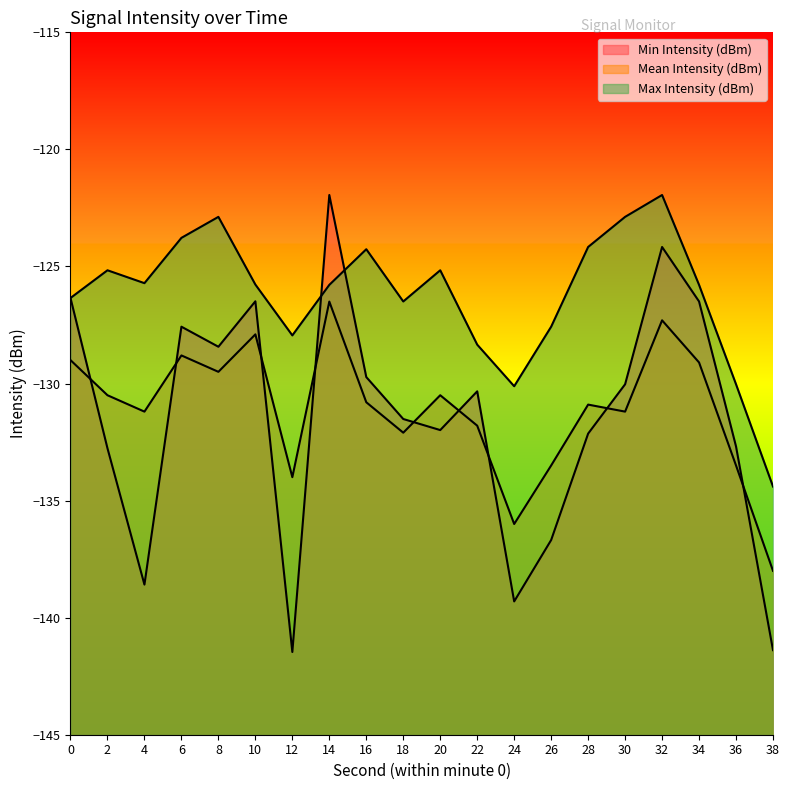

How many intersections are there between Min Intensity (dBm) and Max Intensity (dBm)?

2